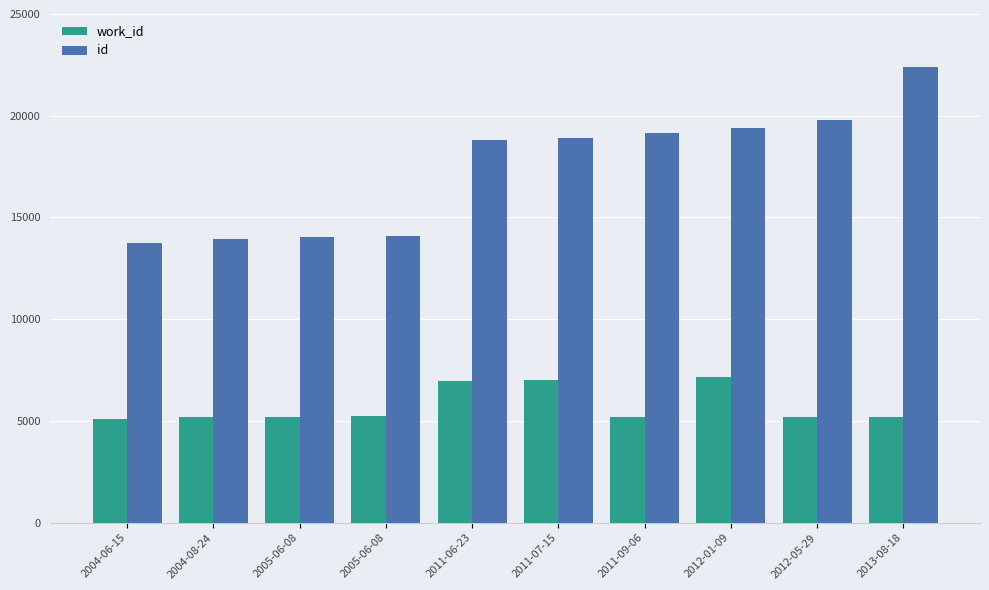

Does the chart contain stacked bars?

No